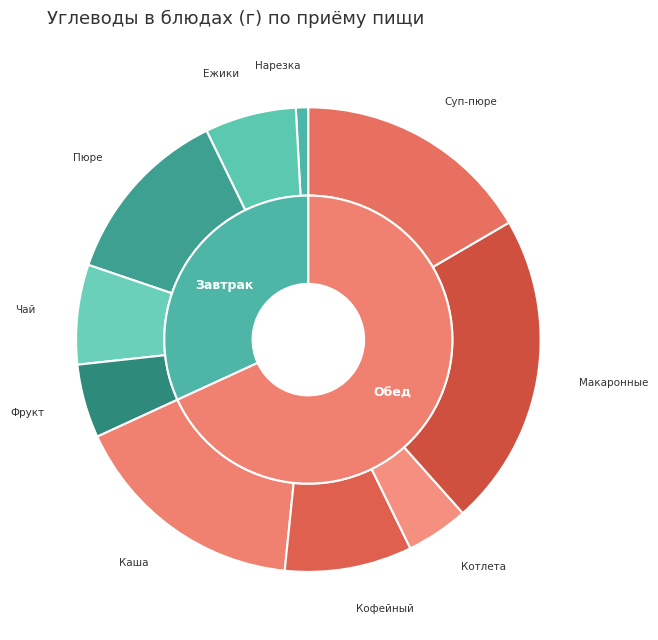

What percentage is the Пюре картофельное slice, to the nearest percent?

13%